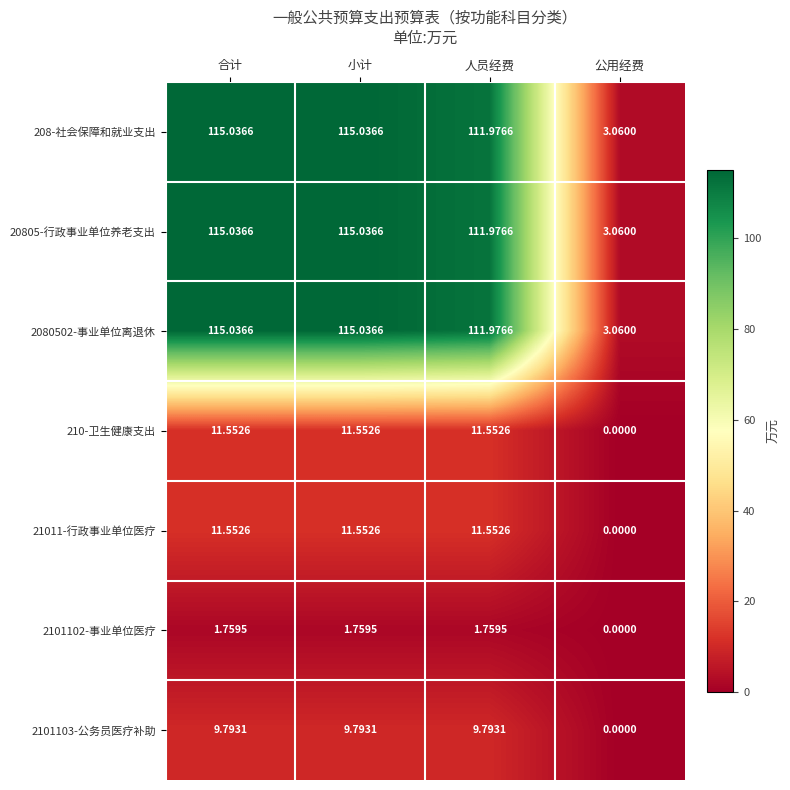

At which label does 2101103-公务员医疗补助 first exceed 9?

合计